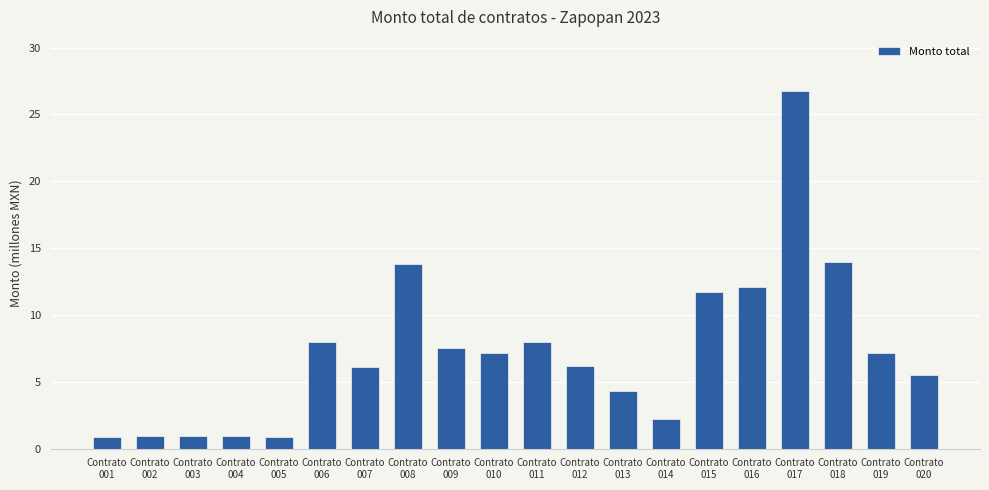

What is the value of the 6th bar from the left?

8.0